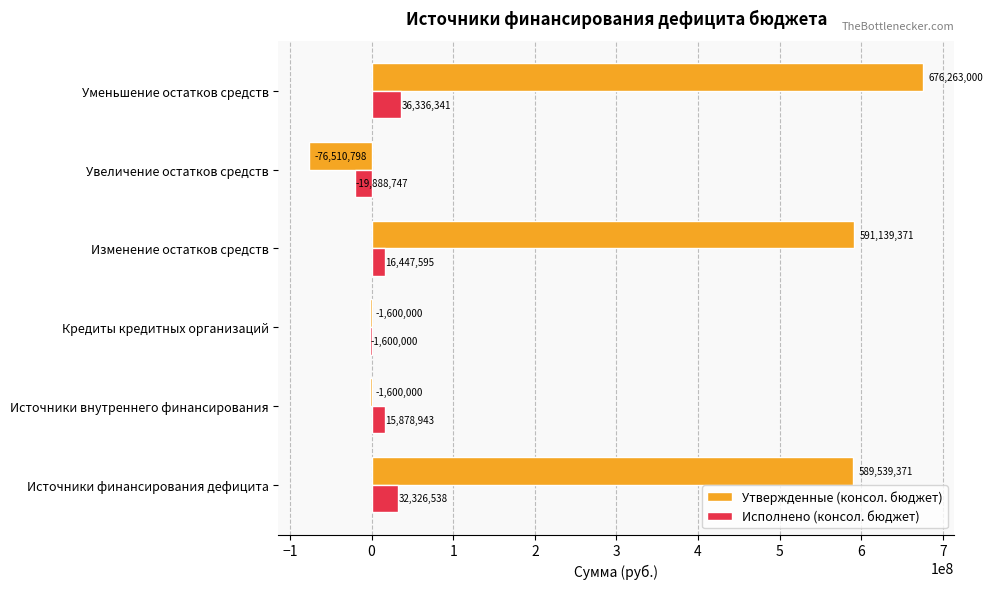

How many values in Исполнено (консол. бюджет) are above zero?

4